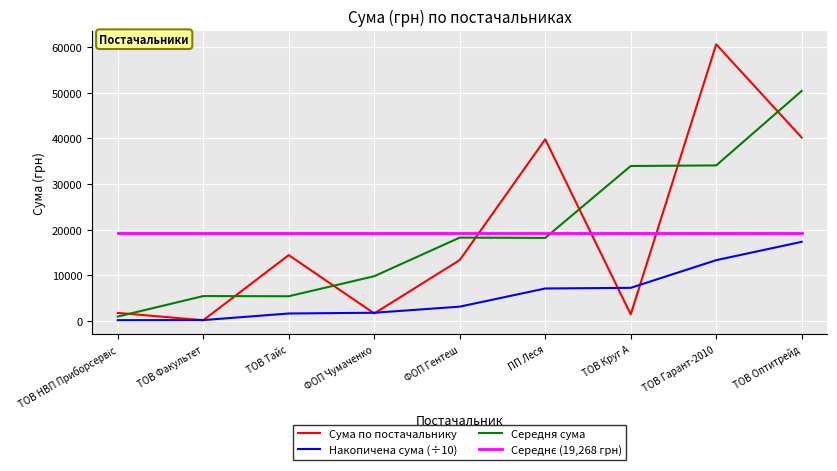

What is the total value across all series at ТОВ Оптитрейд?

127202.1